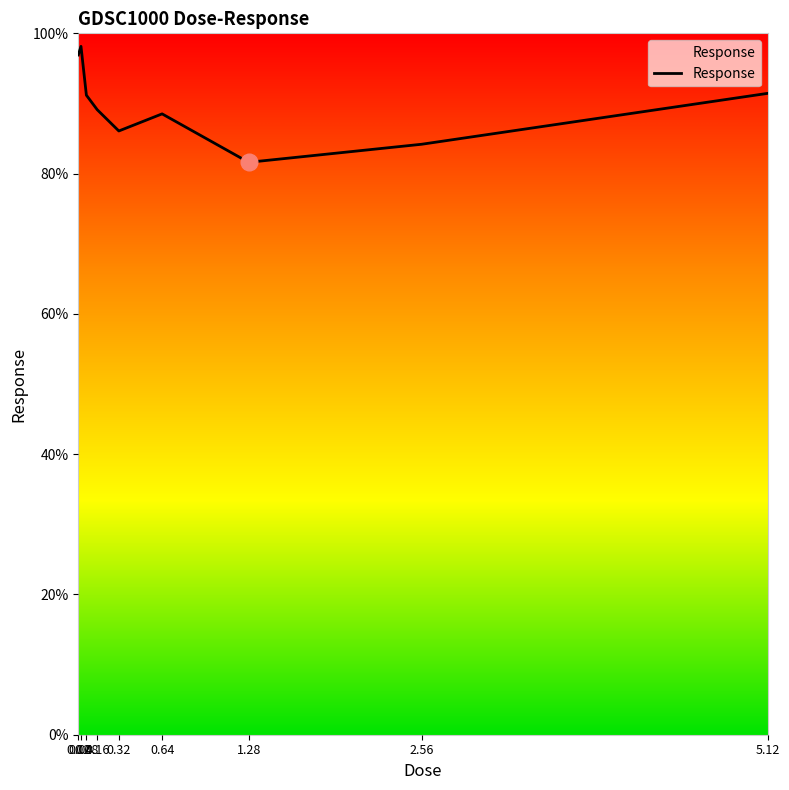

At which label does the data first exceed 89?

0.02